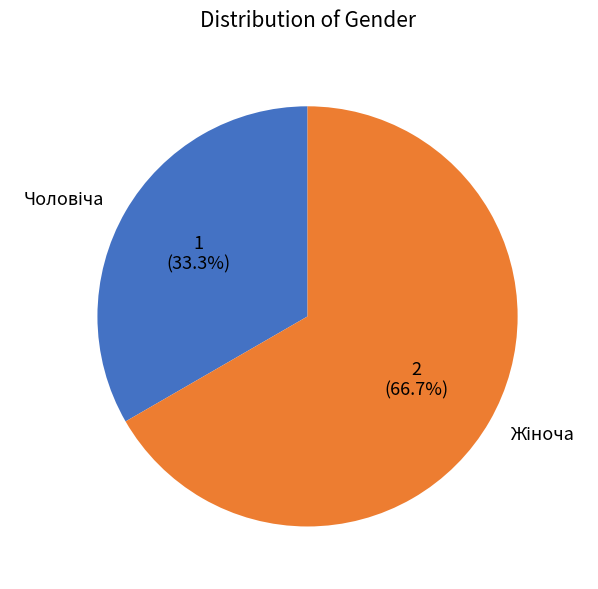

How many segments does this pie chart have?

2